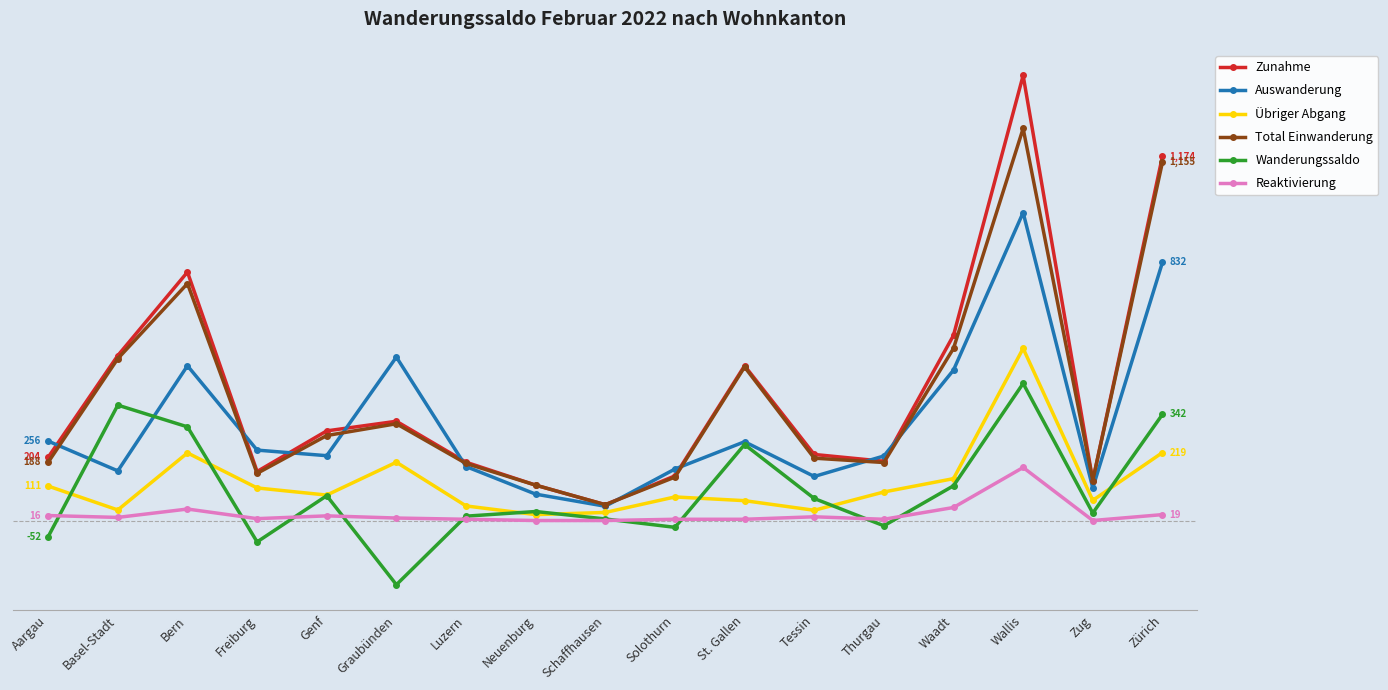

Which has a higher value, Wallis or Waadt?

Wallis